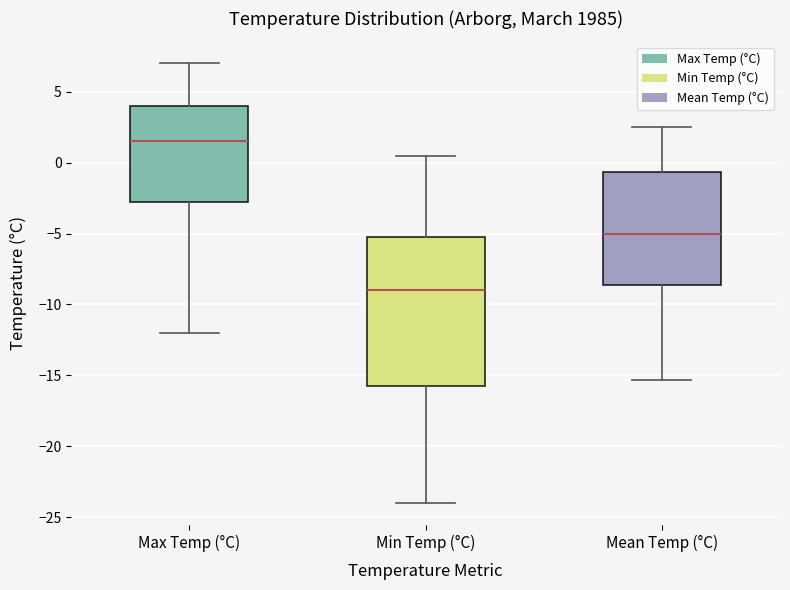

Reading left to right, transcribe this box plot: for each box, give where its median line is, the range the box spans, and where its two whiskers end, as read against the y-axis. The values are not printed on the chart, so give them approximately, as read against the axis.

Max Temp (°C): median 1.5, box -2.5 to 4.0, whiskers -12.0 to 7.0
Min Temp (°C): median -9.0, box -15.5 to -5.0, whiskers -24.0 to 0.5
Mean Temp (°C): median -5.0, box -8.5 to -0.5, whiskers -15.5 to 2.5